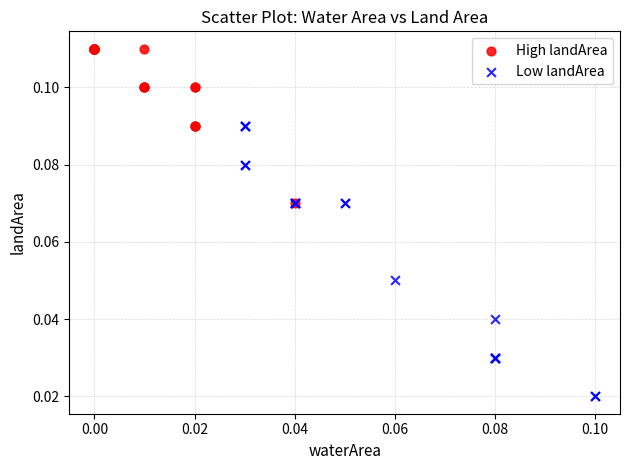

Which series has the largest Y range (max minus min)?

Low landArea